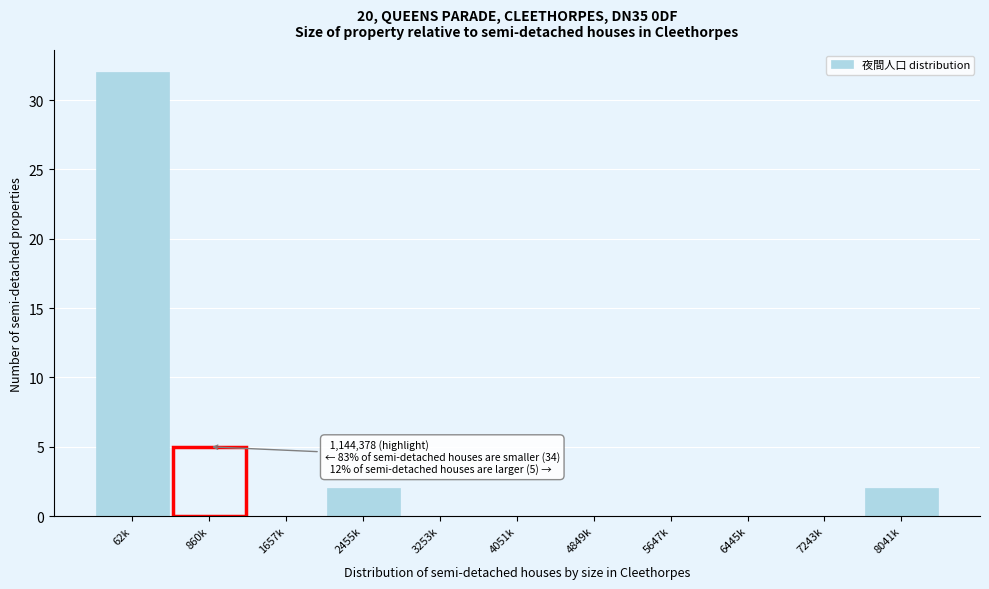

Reading left to right, transcribe all the data shown in this chart.

62k=32	860k=5	1657k=0	2455k=2	3253k=0	4051k=0	4849k=0	5647k=0	6445k=0	7243k=0	8041k=2